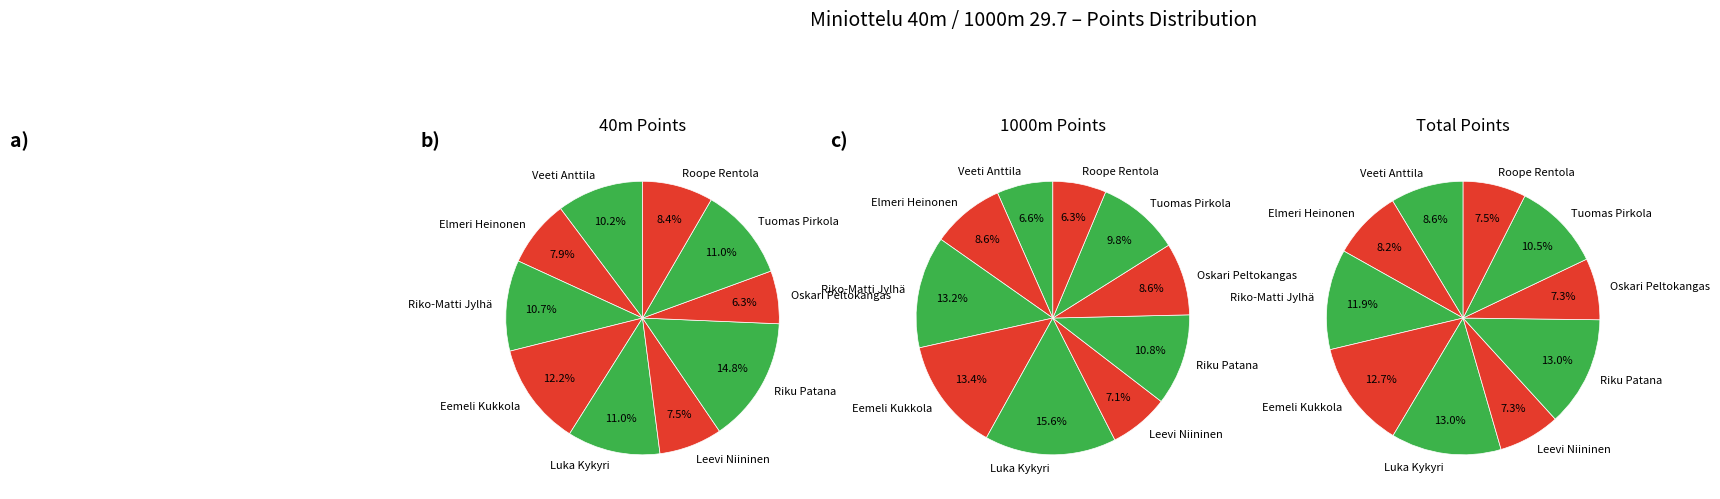

How many segments does this pie chart have?

10